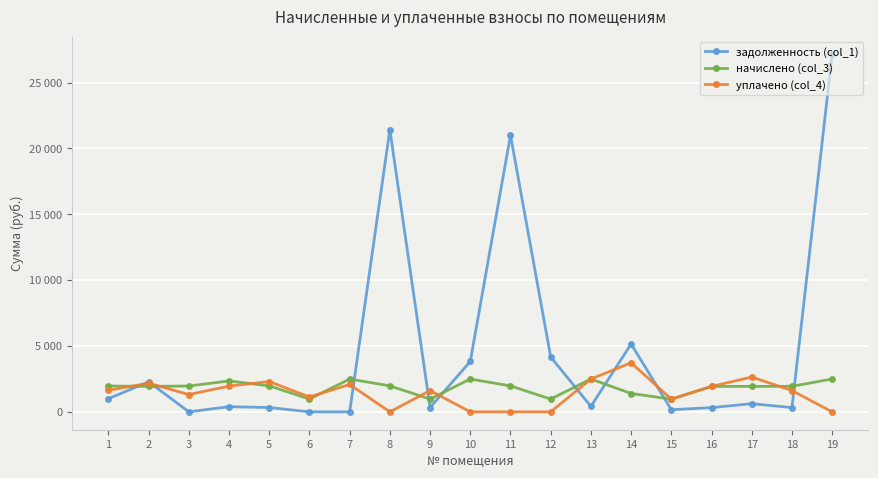

What are all the series names shown in the legend?

задолженность (col_1), начислено (col_3), уплачено (col_4)